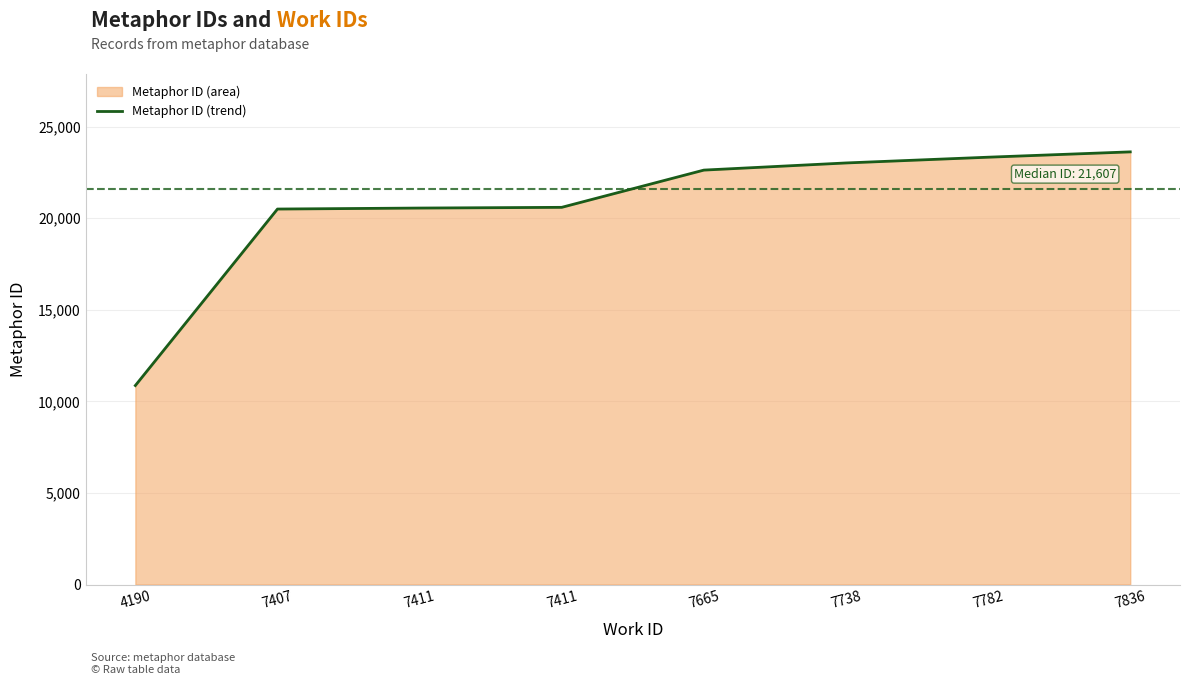

What is the minimum value shown in the chart?

10863